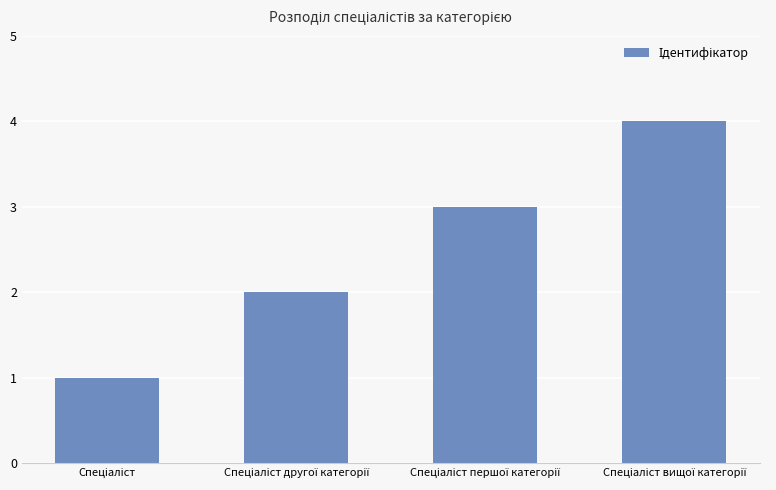

What is the difference between the maximum and minimum values?

3